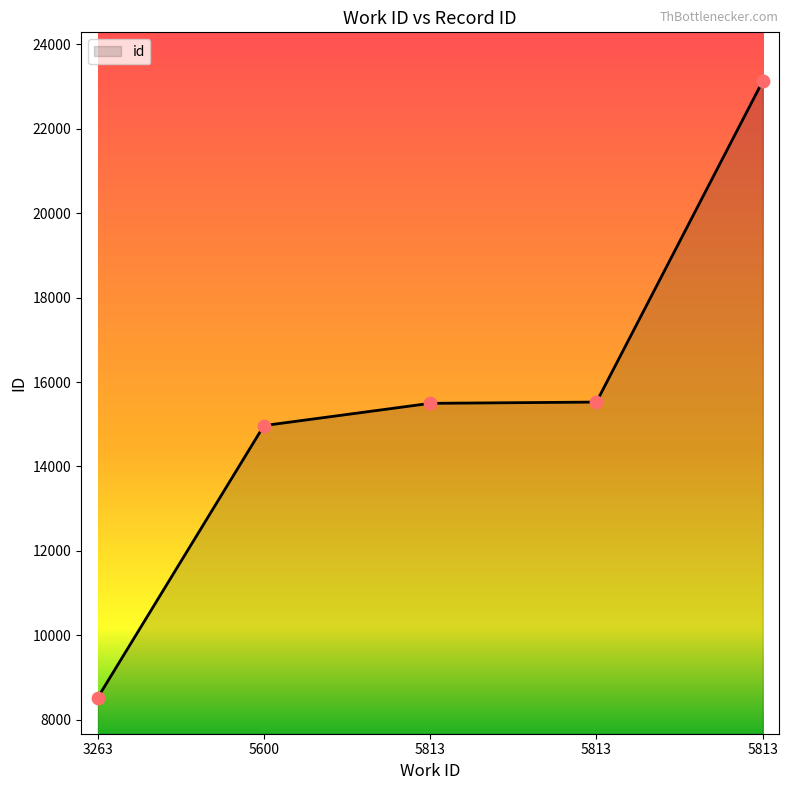

Does the chart have visible grid lines?

No